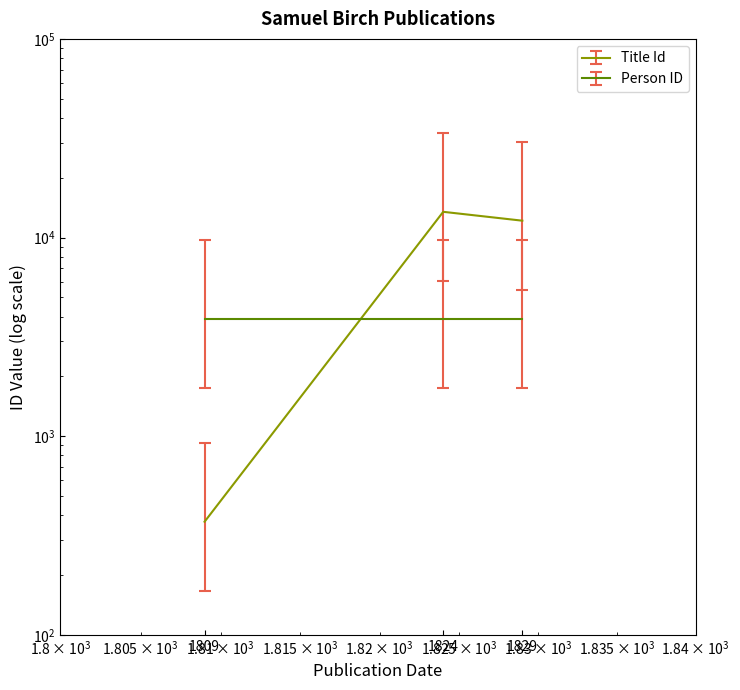

List the labels in order of value, smallest first.

1809, 1829, 1824